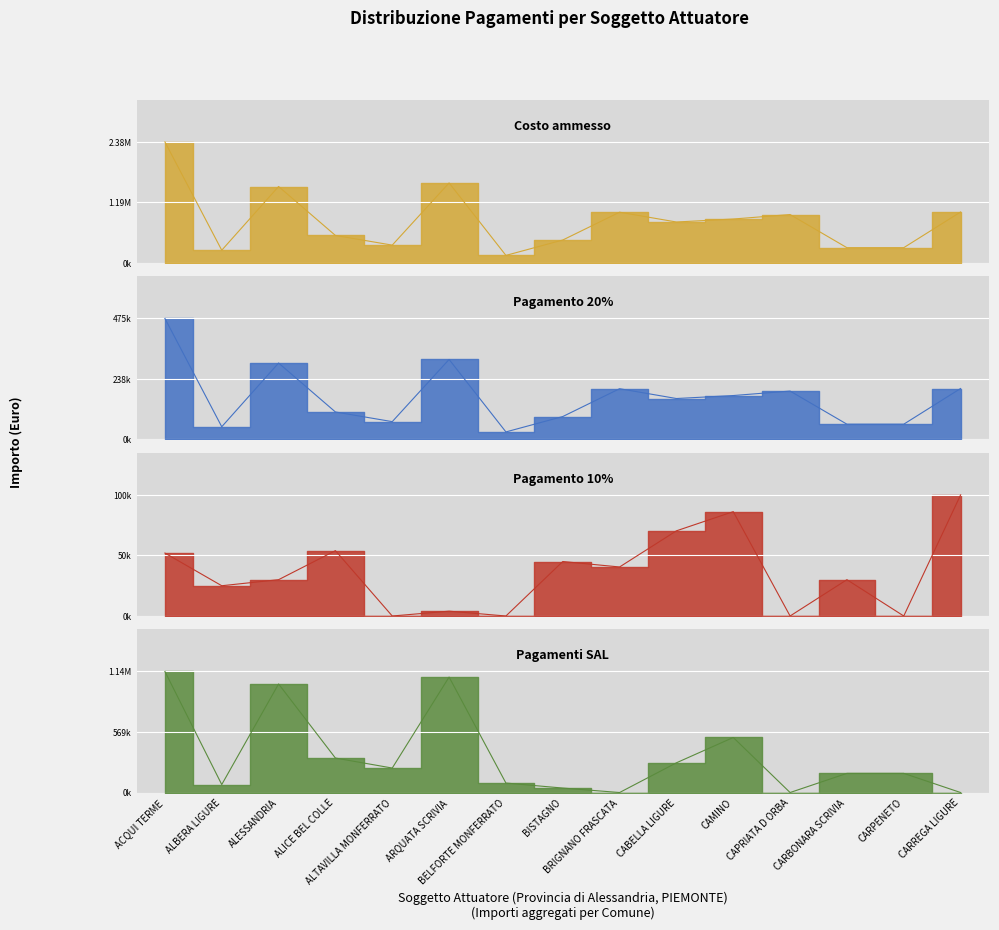

What is the label of the 13th point from the left?

CARBONARA SCRIVIA